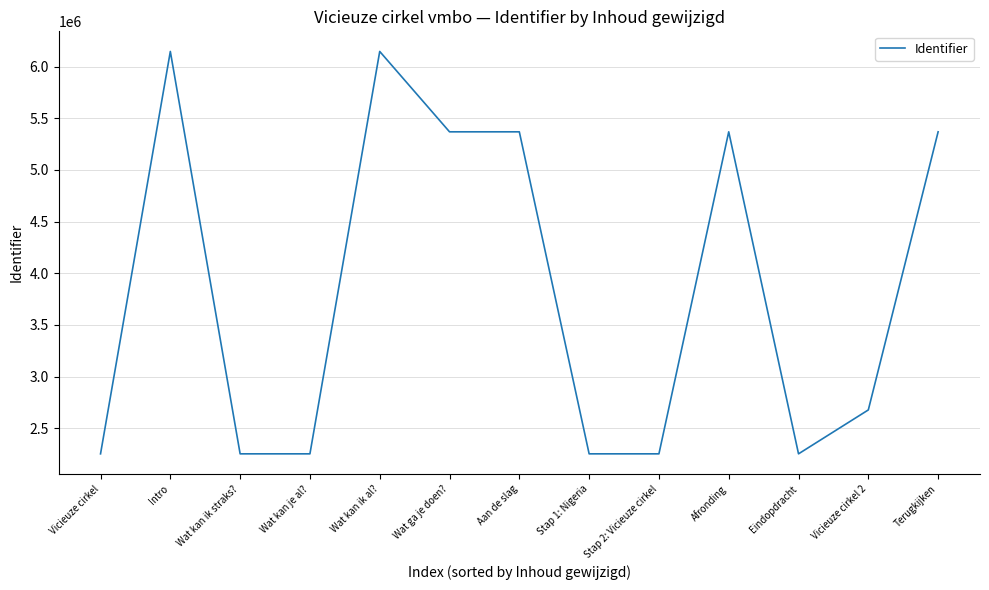

What is the ratio of the value at Afronding to the value at Vicieuze cirkel 2?

2.0